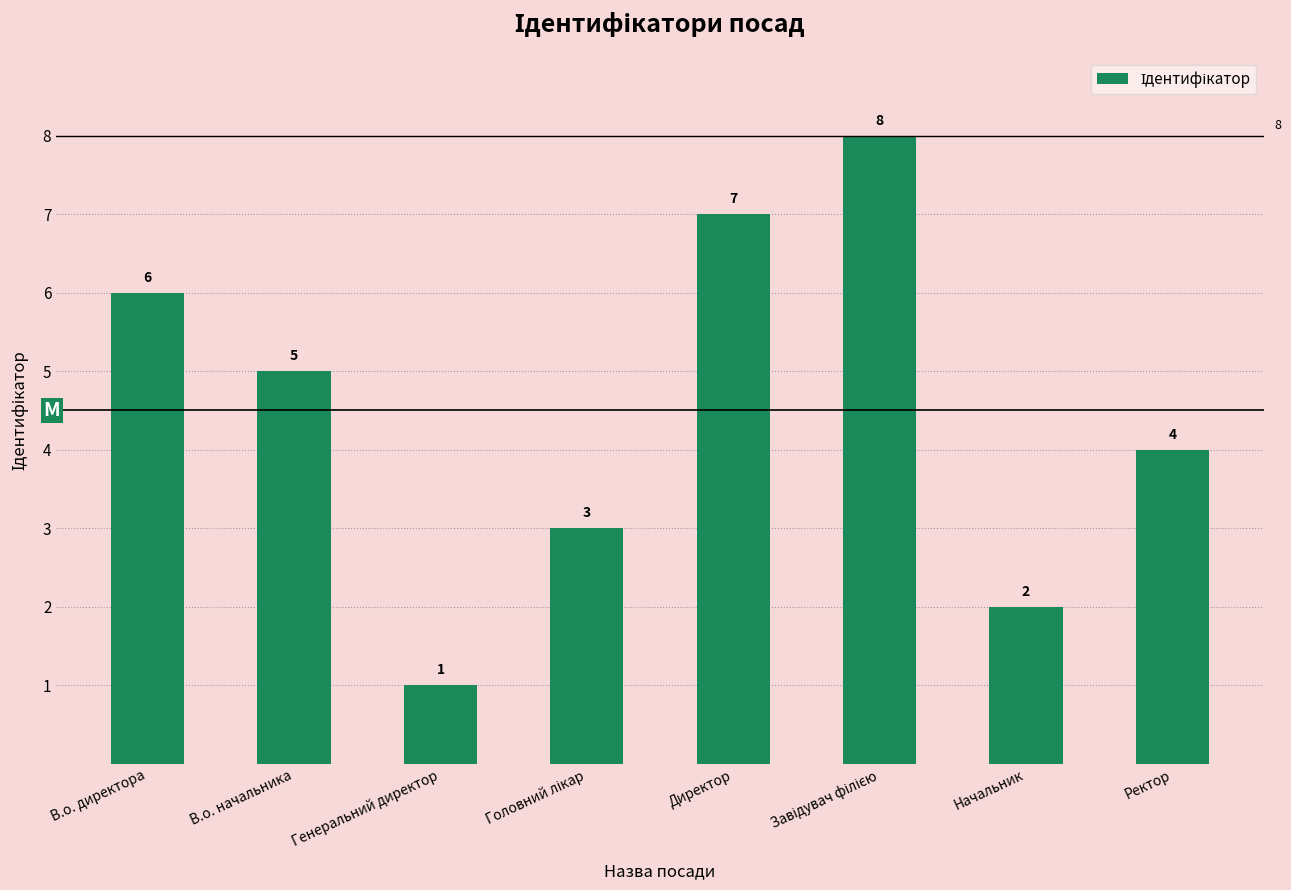

Which has a higher value, В.о. начальника or Директор?

Директор